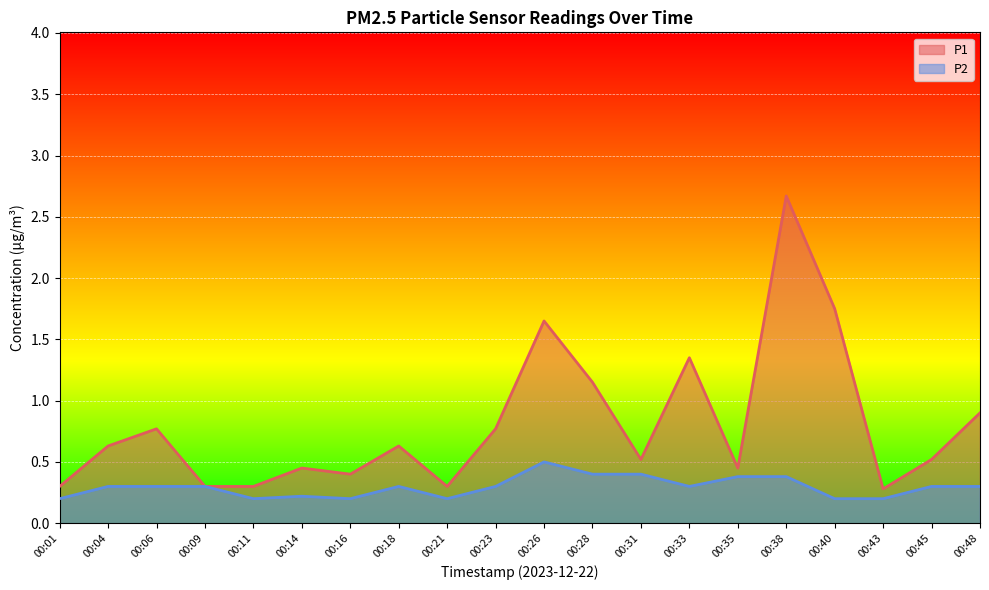

Between 00:23 and 00:40, which series saw the biggest shift?

P1